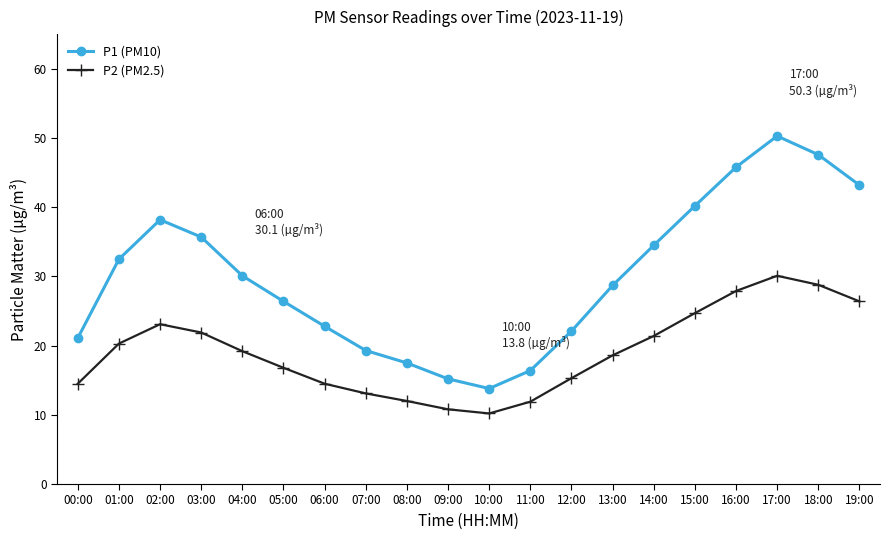

How many interior local valleys does the P1 (PM10) series have?

1